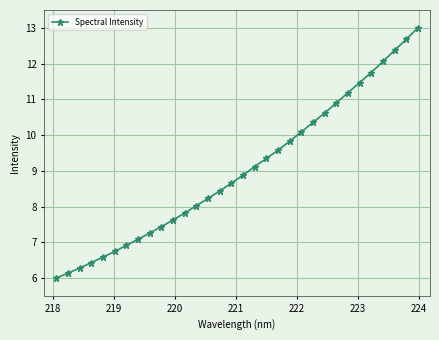

What is the value of the 21st point from the left?

9.8